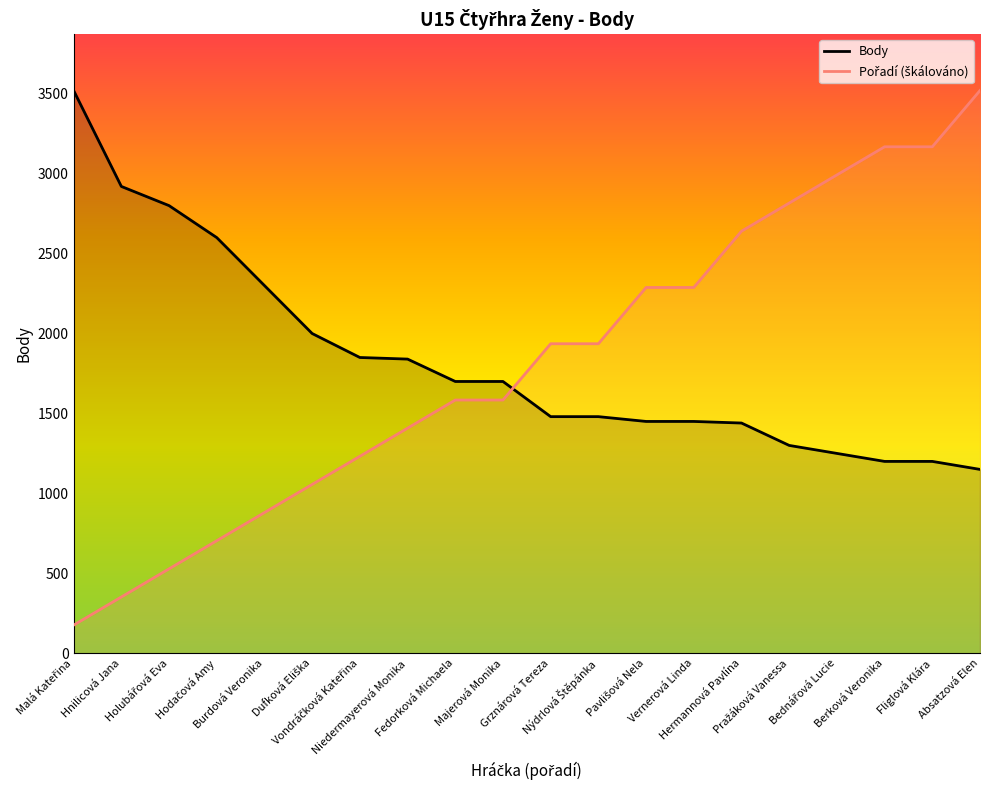

Reading left to right, extract all data points from this chart.

Body: Malá Kateřina=3520.0	Hnilicová Jana=2920.0	Holubářová Eva=2800.0	Hodačová Amy=2600.0	Burdová Veronika=2300.0	Dufková Eliška=2000.0	Vondráčková Kateřina=1850.0	Niedermayerová Monika=1840.0	Fedorková Michaela=1700.0	Majerová Monika=1700.0	Grznárová Tereza=1480.0	Nýdrlová Štěpánka=1480.0	Pavlišová Nela=1450.0	Vernerová Linda=1450.0	Hermannová Pavlína=1440.0	Pražáková Vanessa=1300.0	Bednářová Lucie=1250.0	Berková Veronika=1200.0	Fliglová Klára=1200.0	Absatzová Elen=1150.0
Pořadí (škálováno): Malá Kateřina=176.0	Hnilicová Jana=352.0	Holubářová Eva=528.0	Hodačová Amy=704.0	Burdová Veronika=880.0	Dufková Eliška=1056.0	Vondráčková Kateřina=1232.0	Niedermayerová Monika=1408.0	Fedorková Michaela=1584.0	Majerová Monika=1584.0	Grznárová Tereza=1936.0	Nýdrlová Štěpánka=1936.0	Pavlišová Nela=2288.0	Vernerová Linda=2288.0	Hermannová Pavlína=2640.0	Pražáková Vanessa=2816.0	Bednářová Lucie=2992.0	Berková Veronika=3168.0	Fliglová Klára=3168.0	Absatzová Elen=3520.0